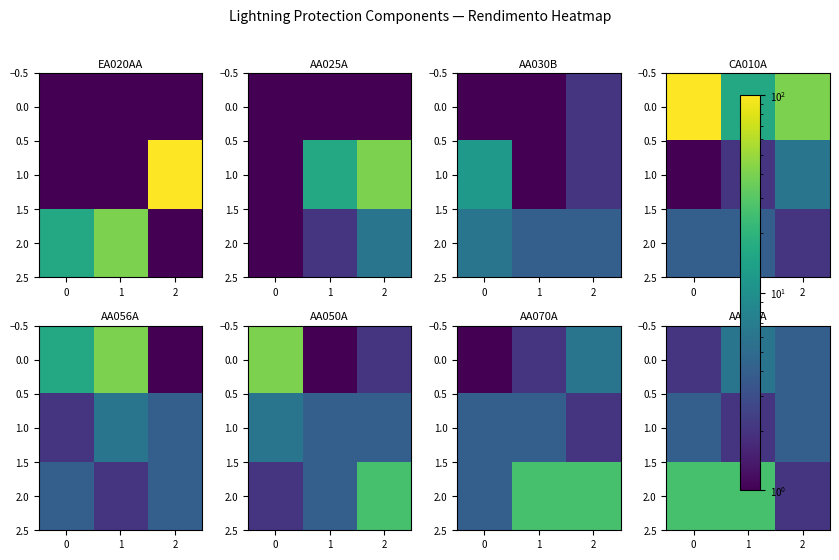

Read the 0.0 value at 1.

6